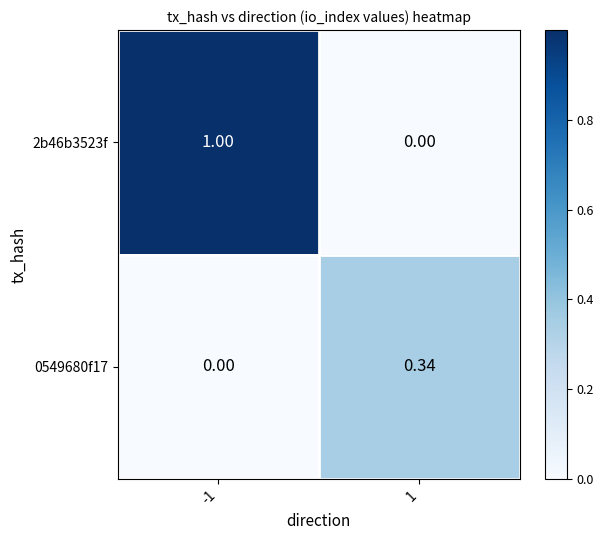

What is the difference between the highest and lowest values at -1?

1.0